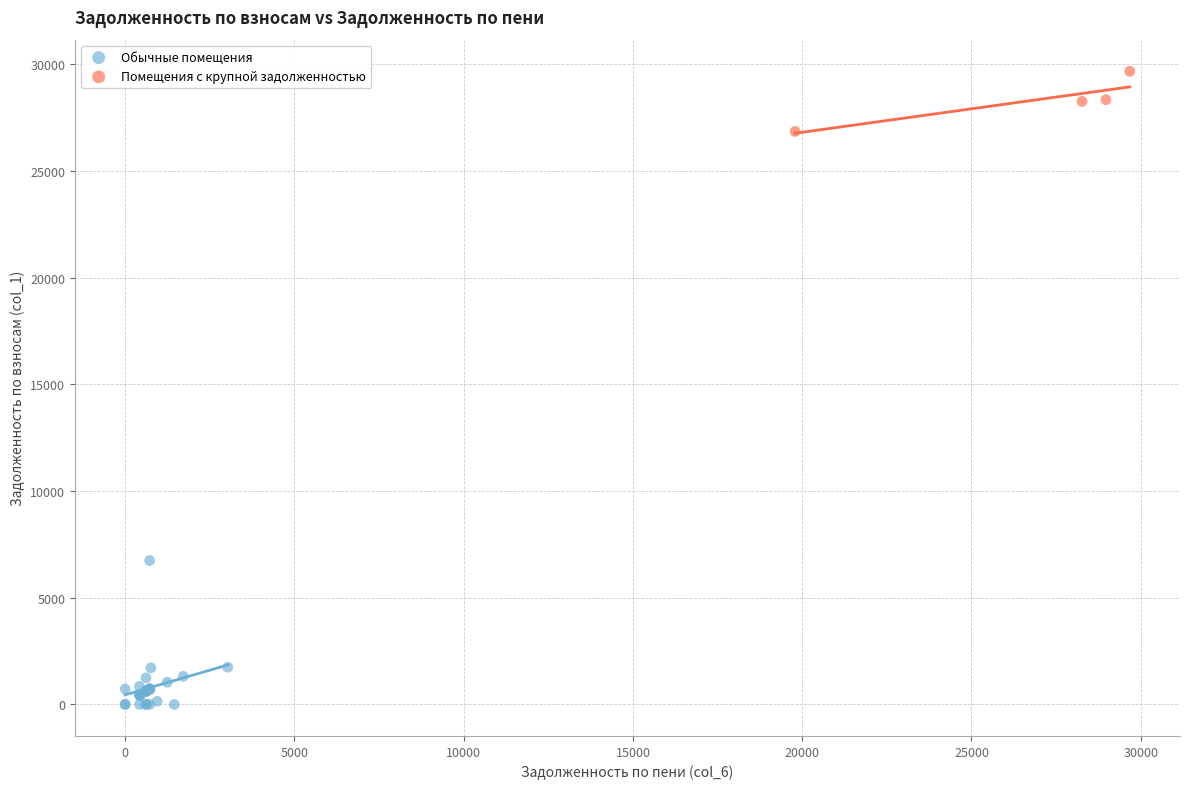

Which series reaches the minimum Y coordinate?

Обычные помещения